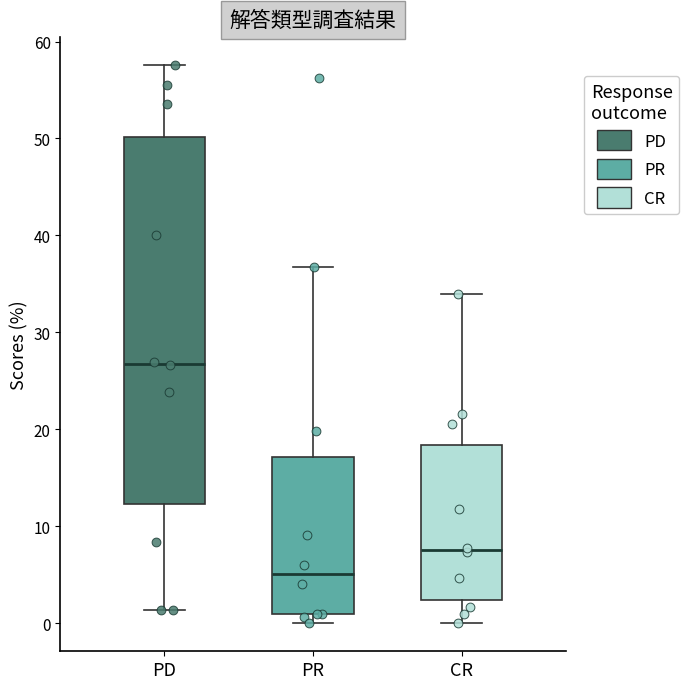

Reading left to right, read every box against the y-axis: the position of its median line, the range the box covers, and the ends of its whiskers. The values are not printed on the chart, so give them approximately, as read against the axis.

PD: median 27, box 12 to 50, whiskers 1 to 58
PR: median 5, box 1 to 17, whiskers 0 to 37
CR: median 8, box 2 to 18, whiskers 0 to 34